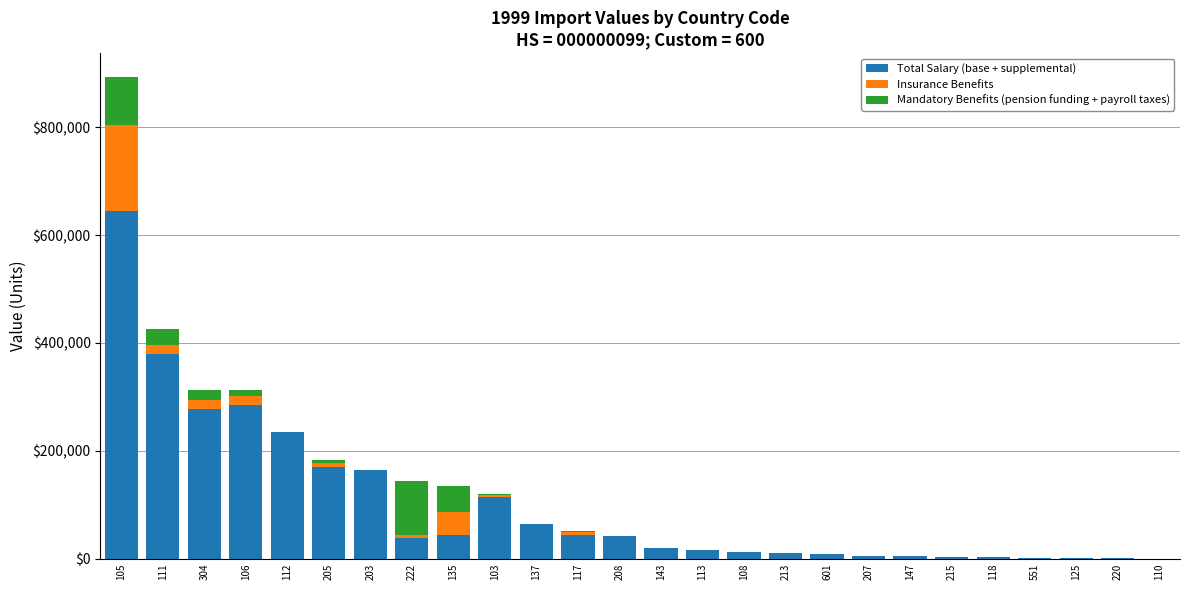

What is the maximum value for Total Salary (base + supplemental)?

643941